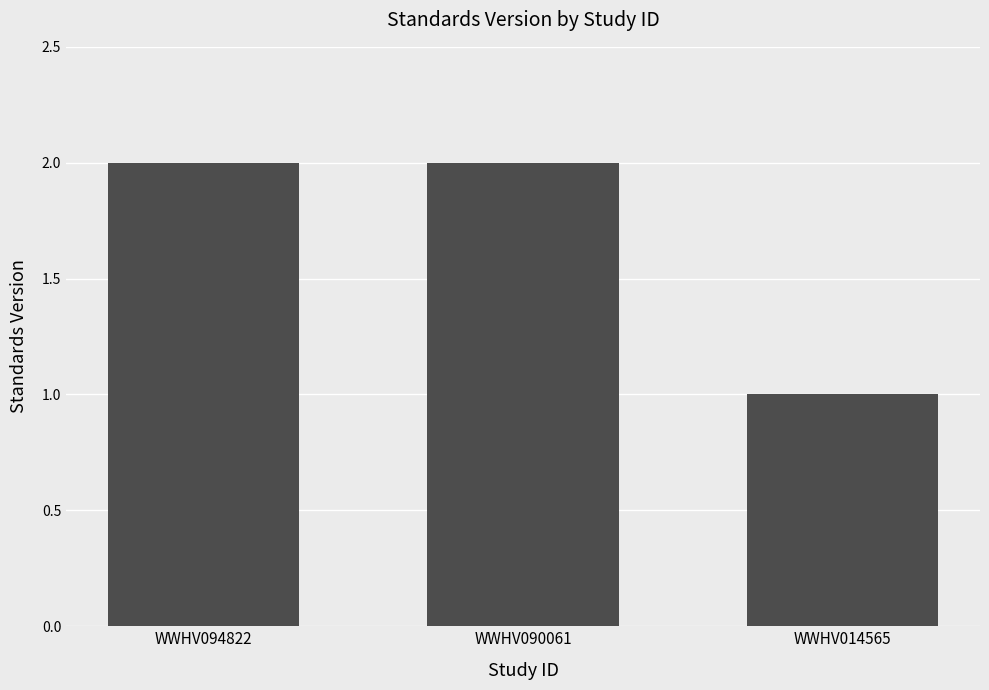

The chart shows a value of 1 at WWHV090061. True or false?

False